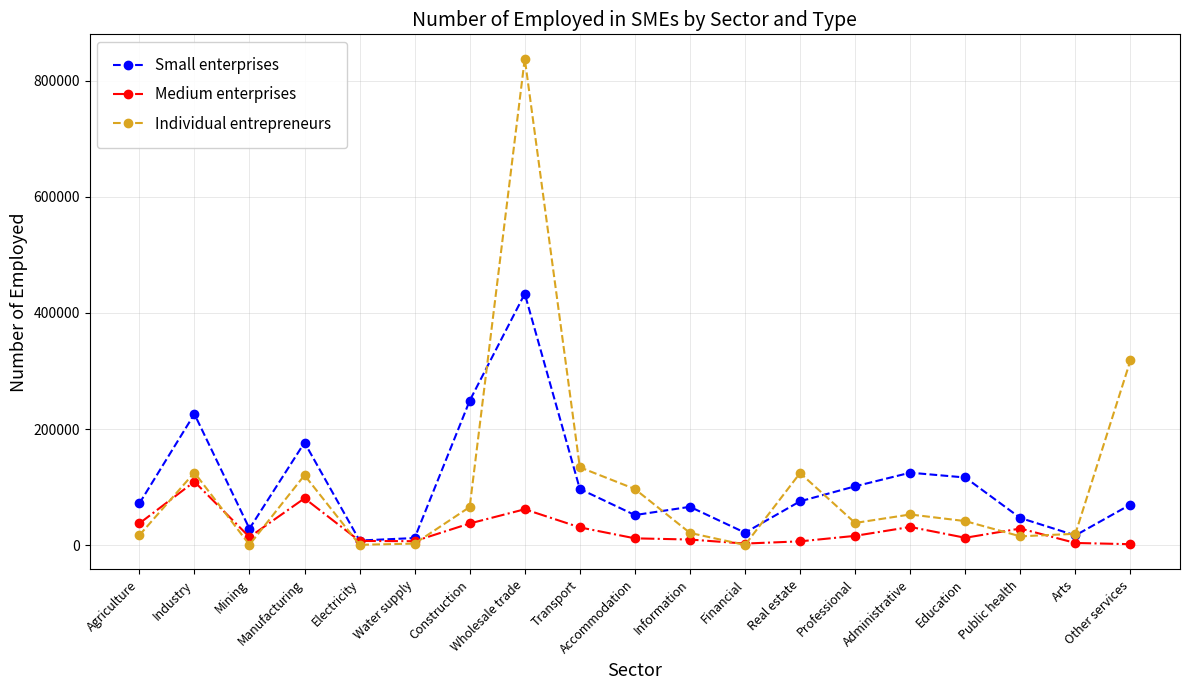

What position from the right is Industry?

18